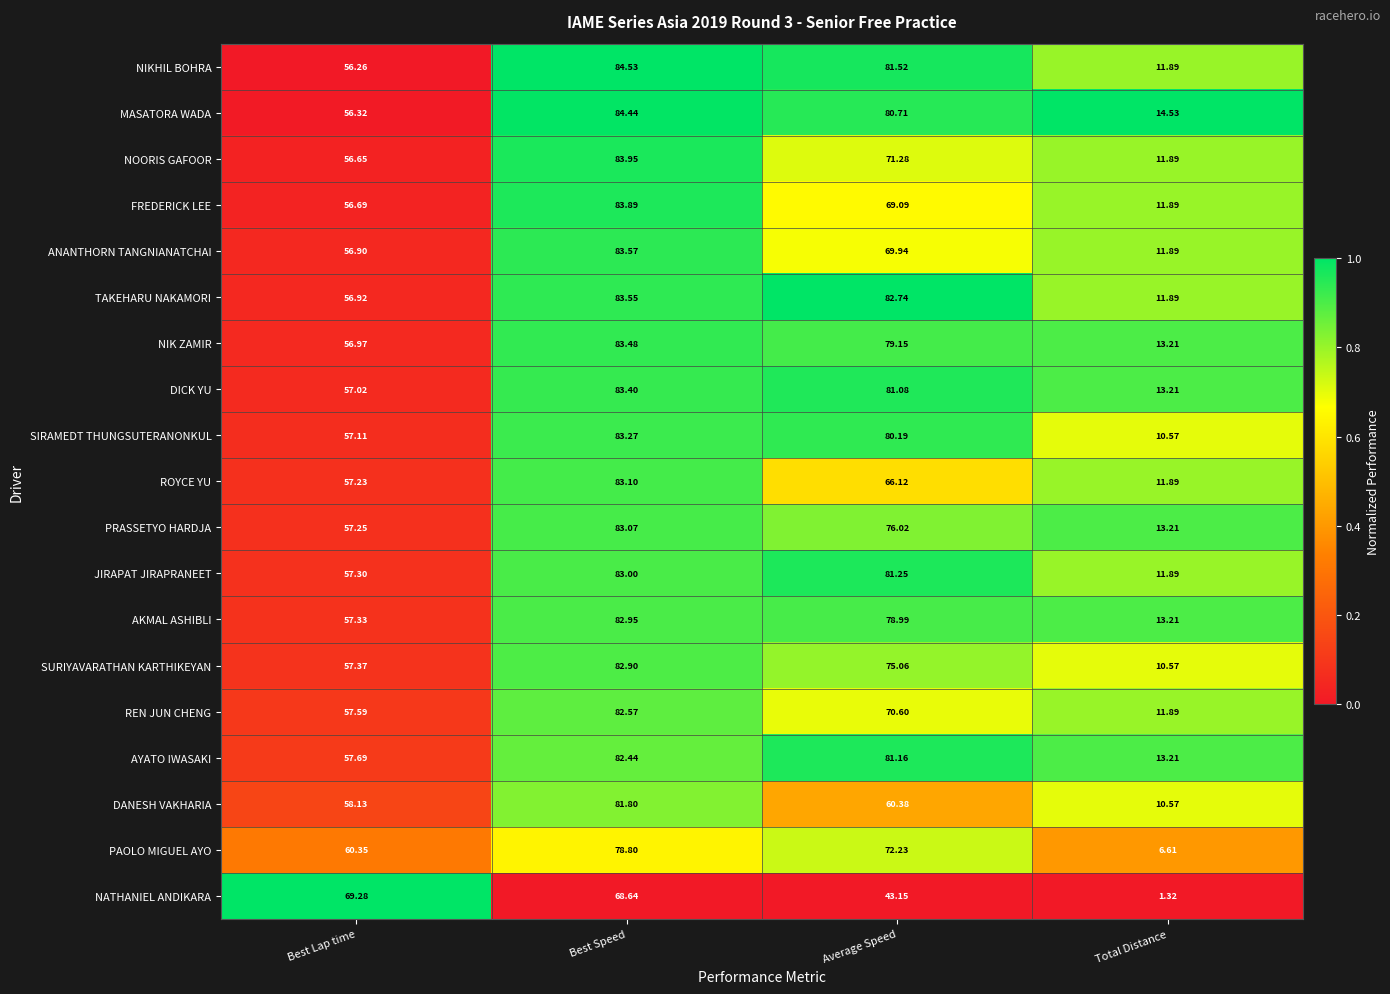

Which category has the highest value in the JIRAPAT JIRAPRANEET series?

Best Speed